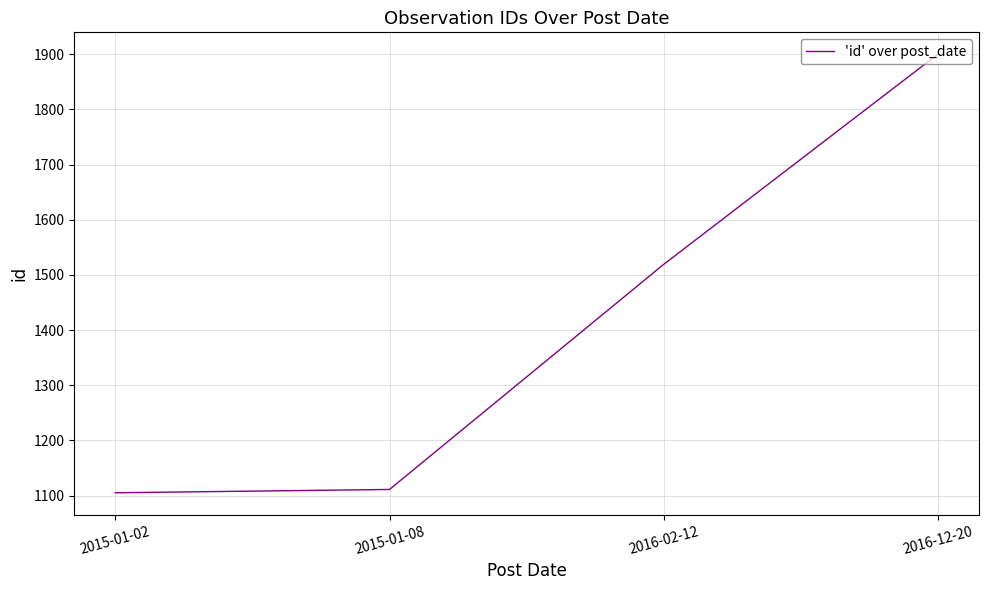

True or false: the data shows 1900 at 2016-12-20.

True